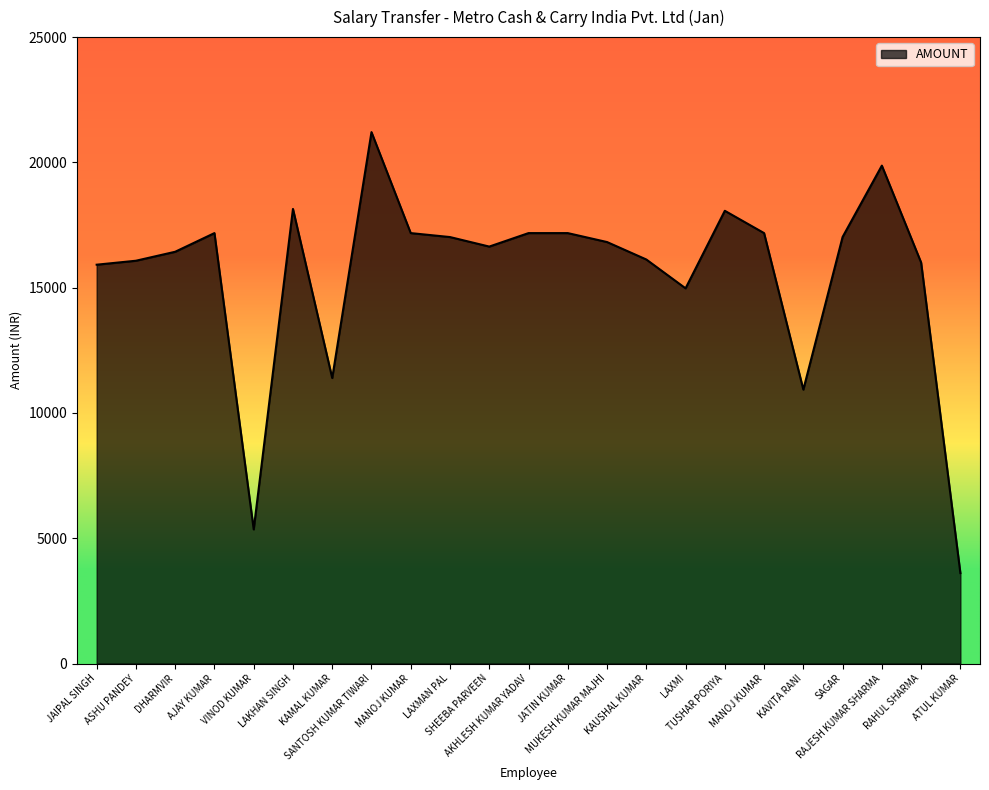

What is the difference between the values at MANOJ KUMAR and DHARMVIR?

745